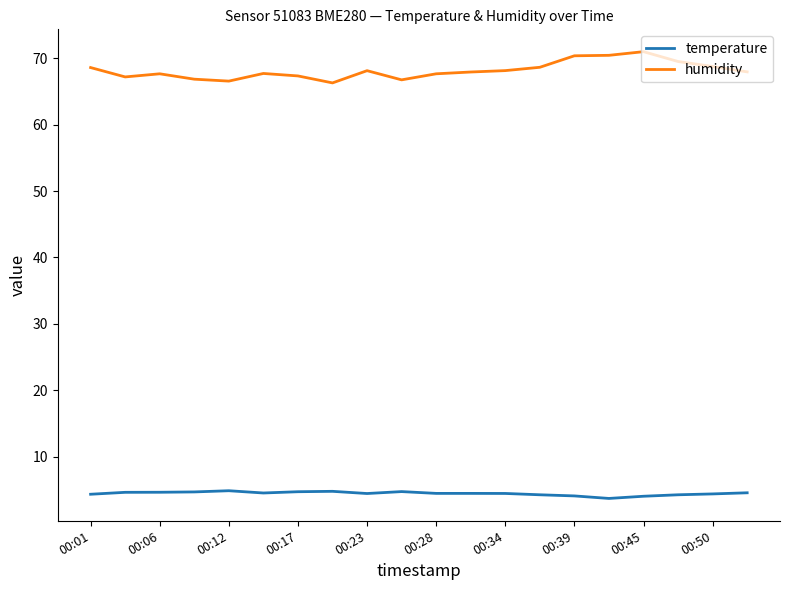

Rank the series by their maximum value, from highest to lowest.

humidity, temperature